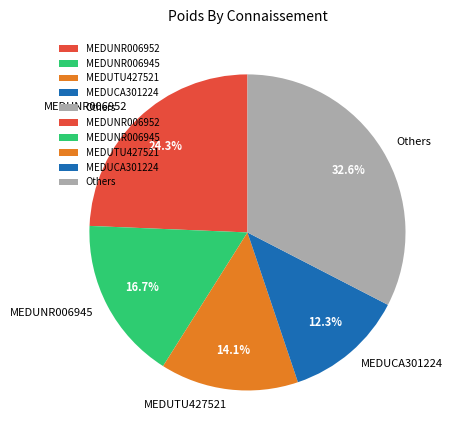

To the nearest percent, what is the difference between the largest and smallest slice percentages?

20%